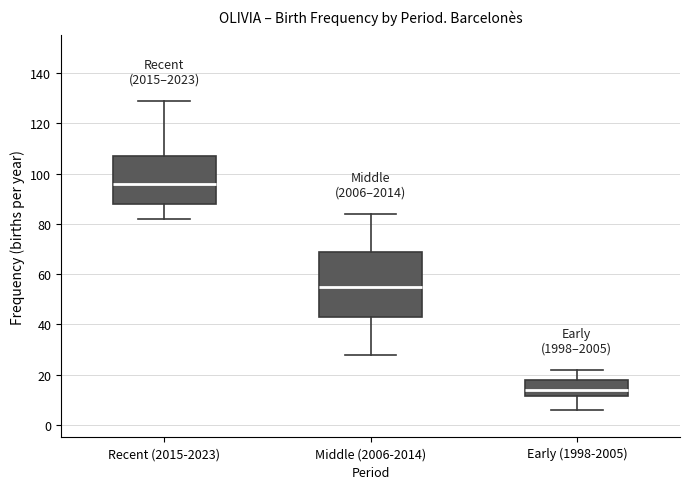

Where is the upper edge of the box for Early (1998-2005) on the y-axis? The values are not printed on the chart, so give them approximately, as read against the axis.

18